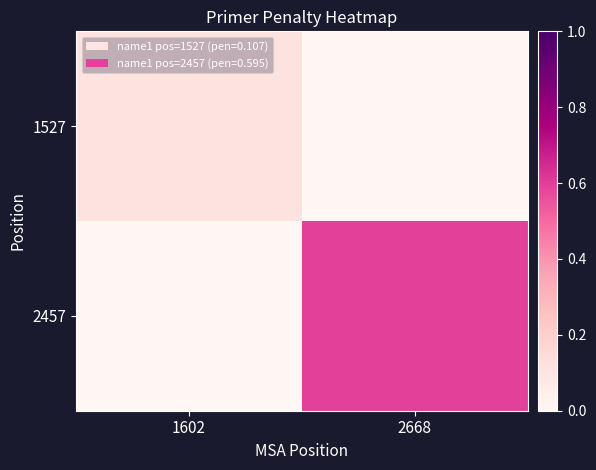

At which category is the sum across all series the highest?

2668